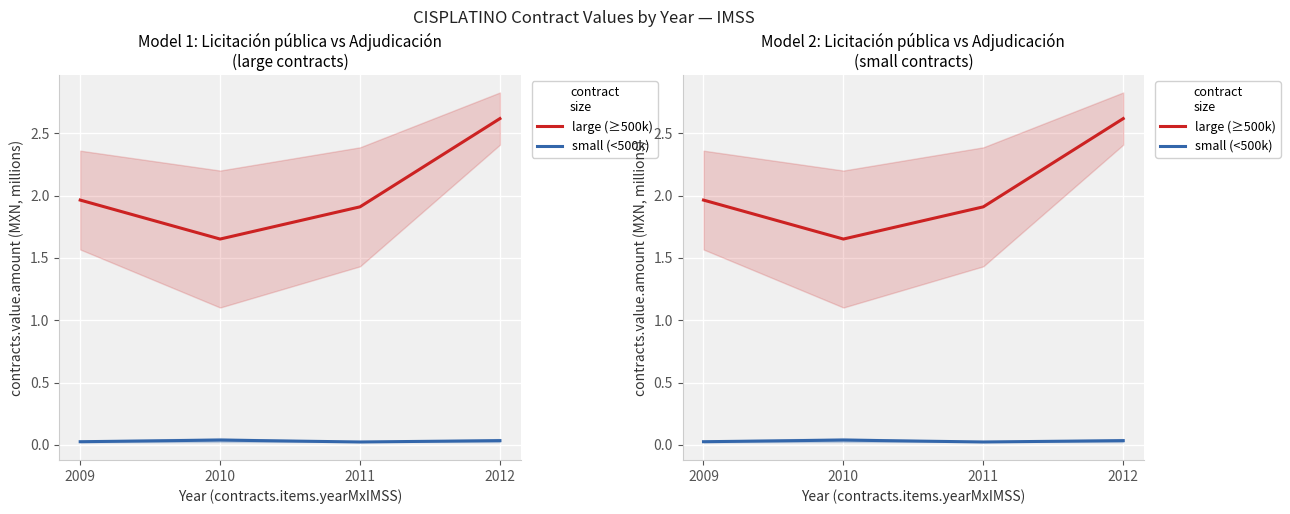

At 2010, list the series in order from smallest to largest.

small (<500k), large (≥500k)